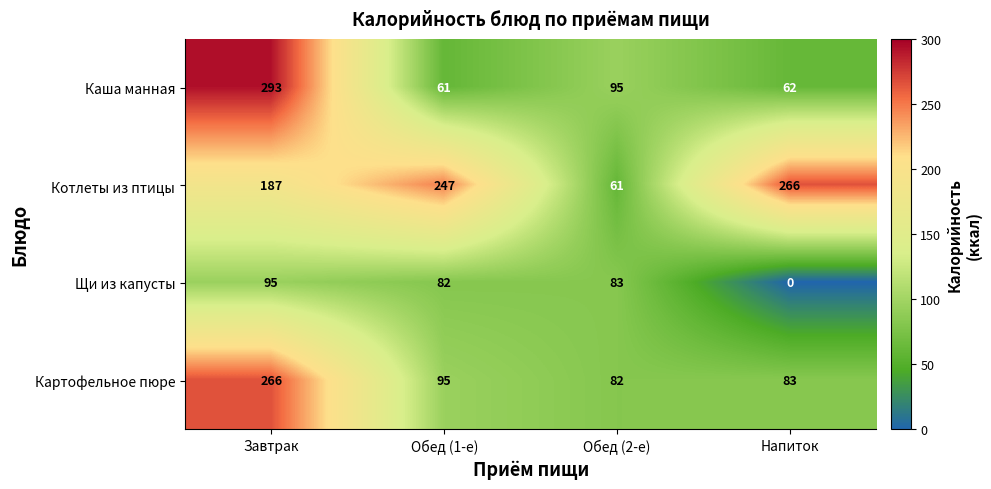

List the labels in order of Каша манная value, smallest first.

Обед (1-е), Напиток, Обед (2-е), Завтрак